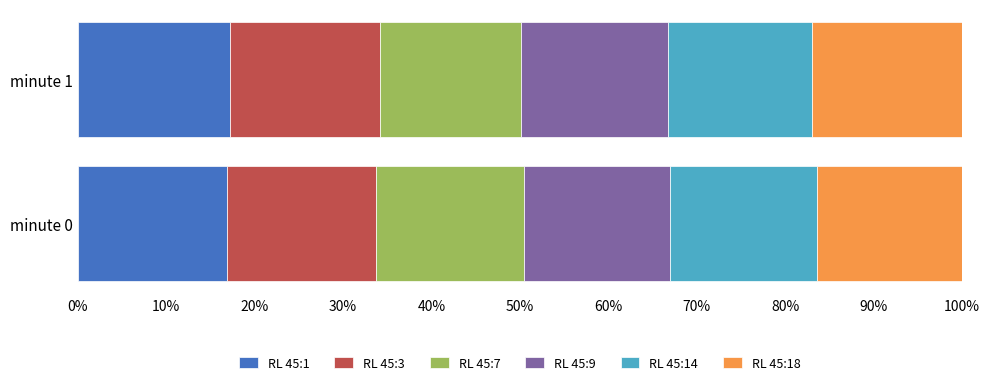

What is the lowest value of the RL 45:1 series?

16.8